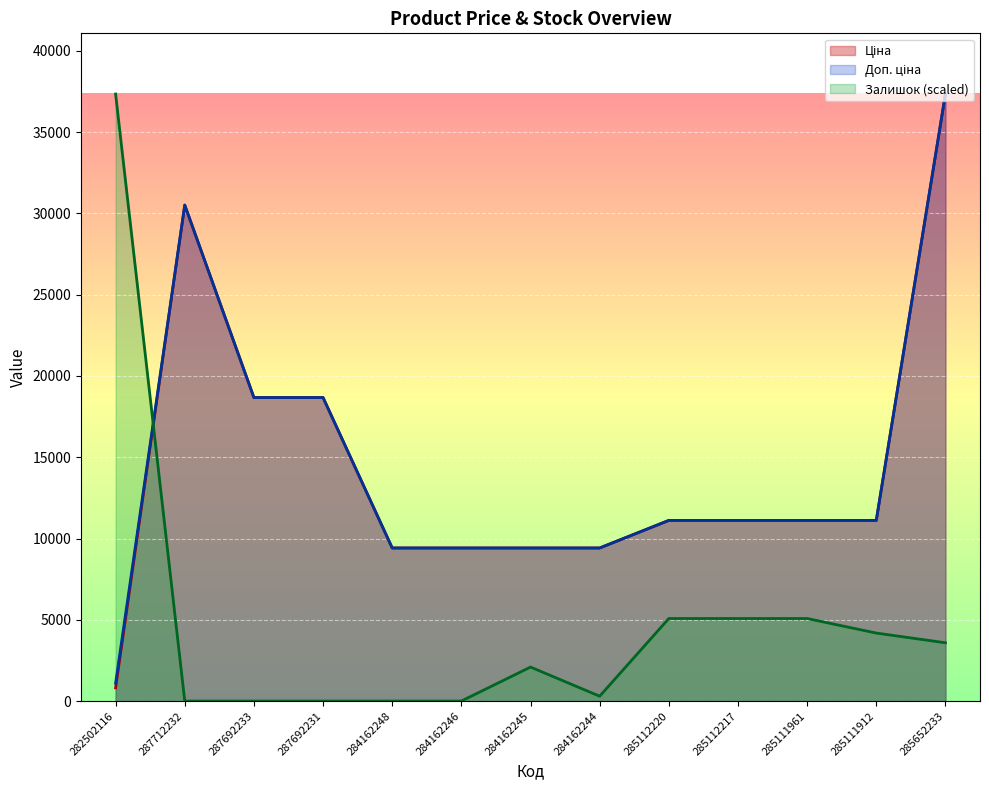

What are all the series names shown in the legend?

Ціна, Доп. ціна, Залишок